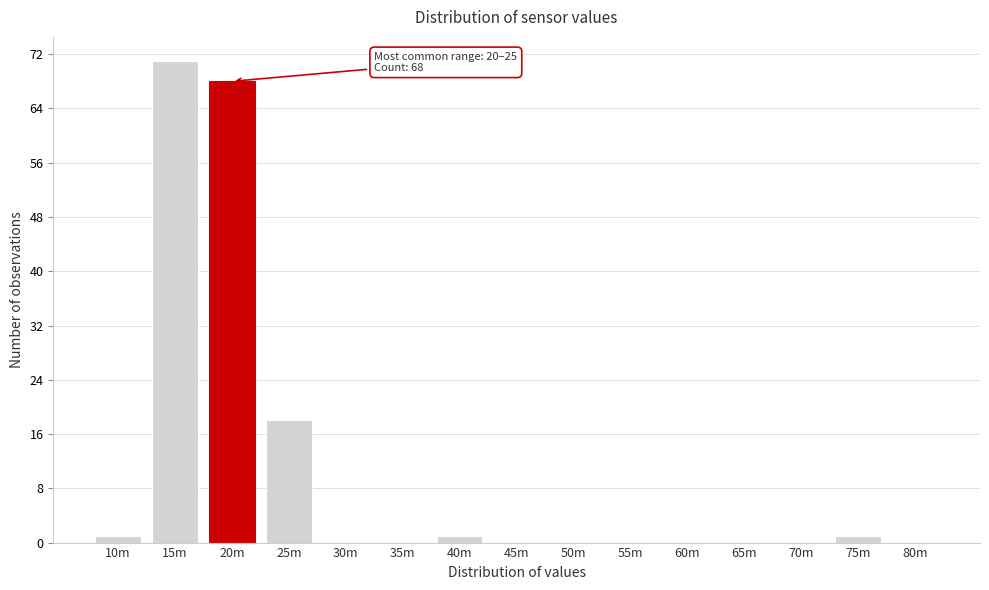

Reading left to right, list all the values displayed in this chart.

10m=1	15m=71	20m=68	25m=18	30m=0	35m=0	40m=1	45m=0	50m=0	55m=0	60m=0	65m=0	70m=0	75m=1	80m=0